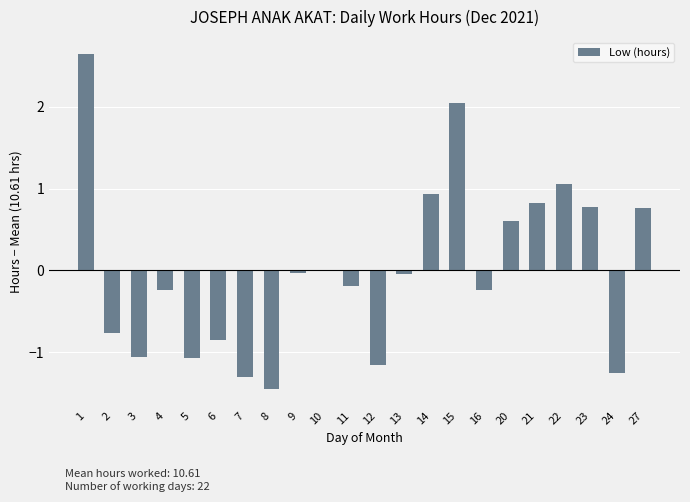

The chart shows a value of -1.9 at 24. True or false?

False